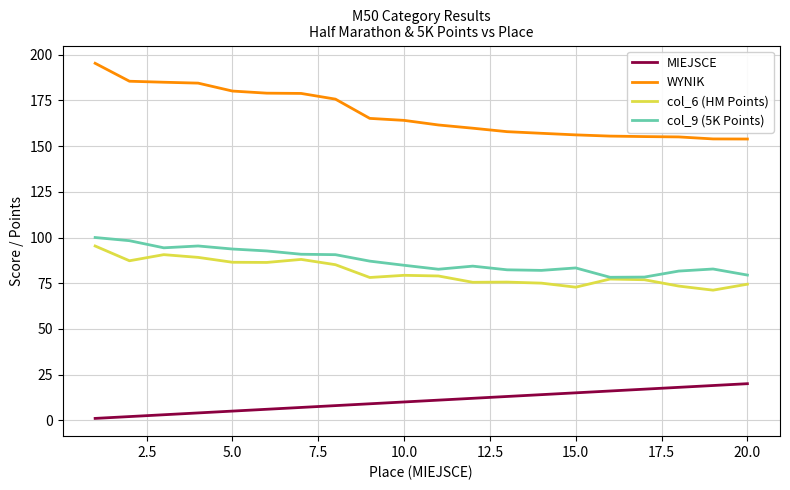

What is the difference between the maximum and minimum values in the col_9 (5K Points) series?

21.8